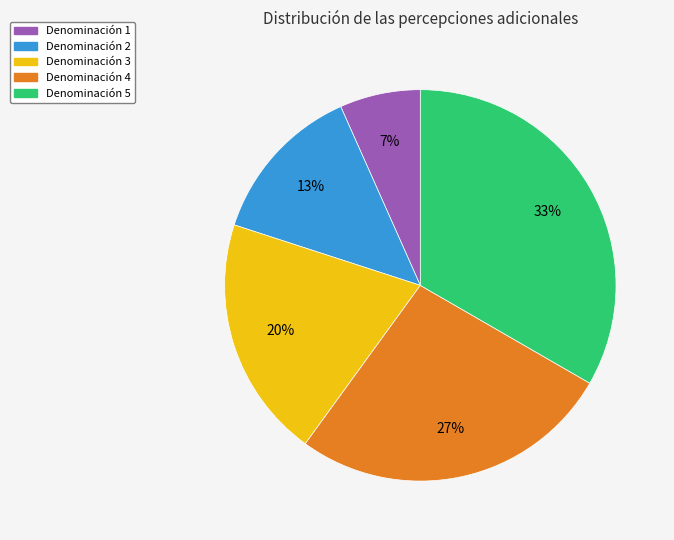

To the nearest percent, what portion does Denominación 5 represent?

33%